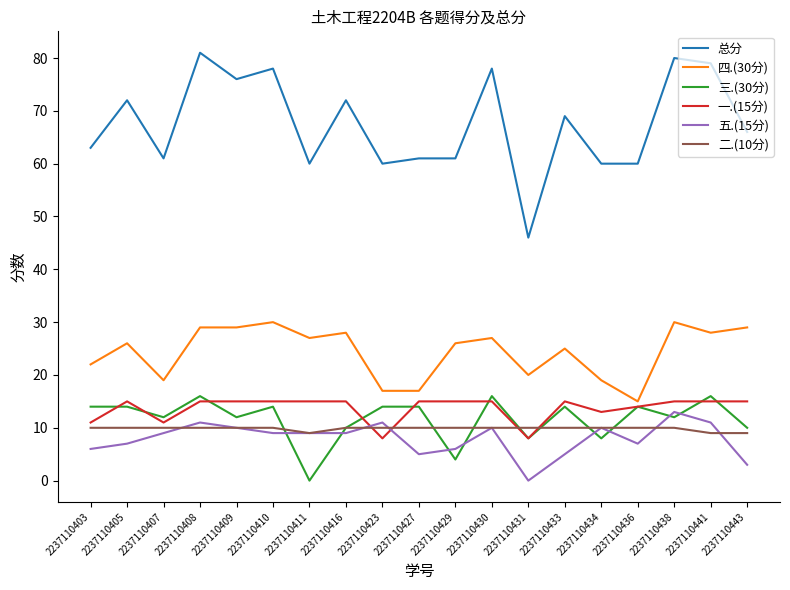

Is it true that 一.(15分) equals 15 at 2237110443?

True